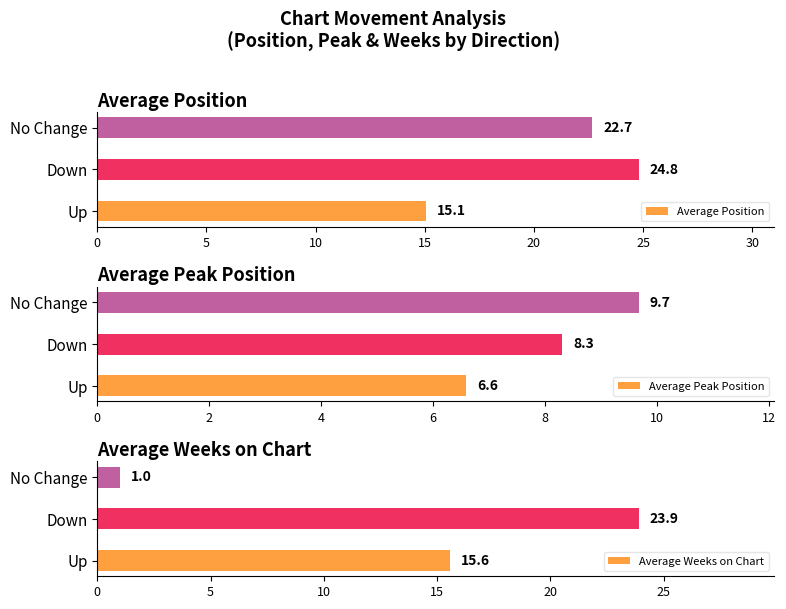

What is the minimum value shown in the chart?

1.0